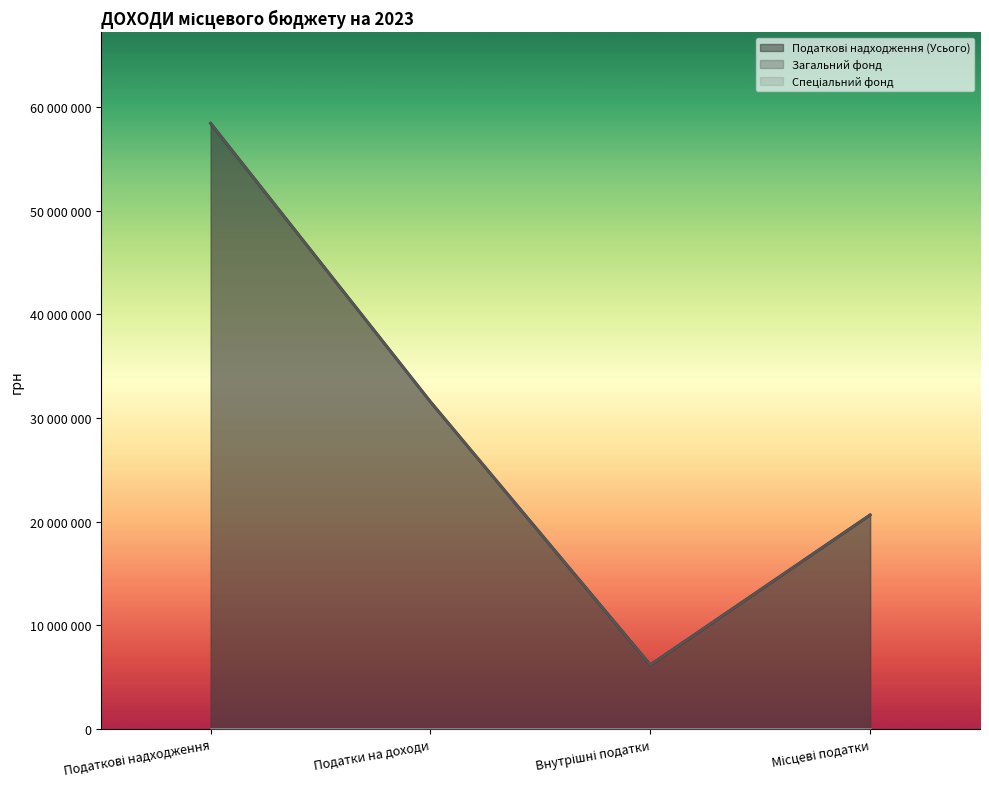

Which category has the highest value across all series?

Податкові надходження